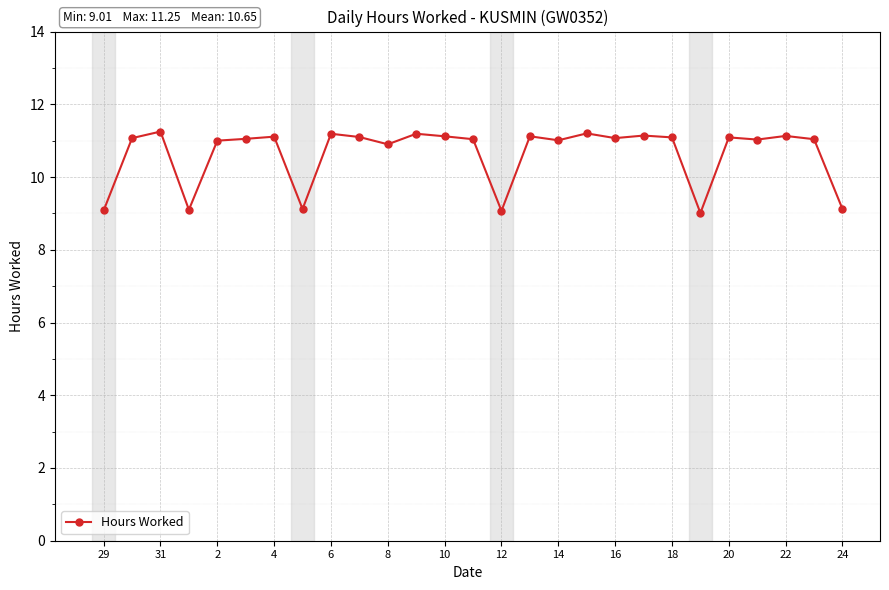

What is the value of the 11th point from the left?

10.9